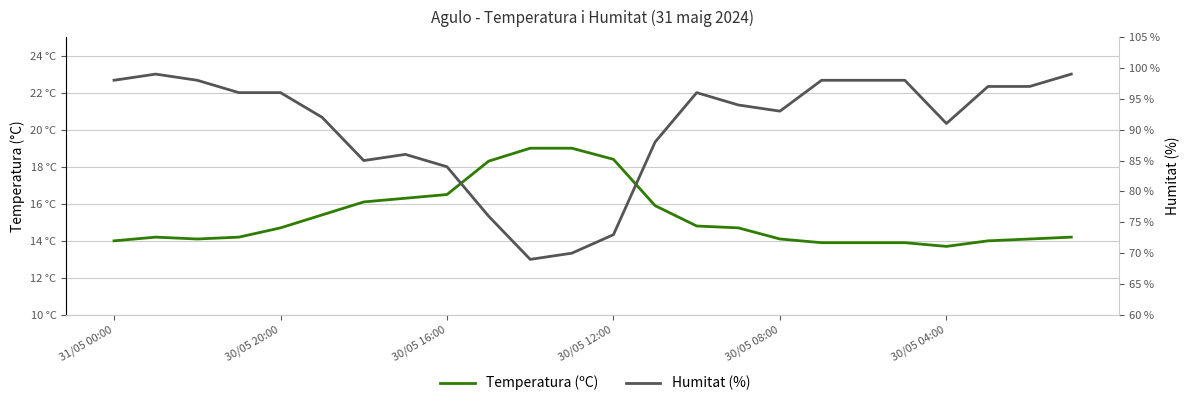

What is the sum of all Humitat (%) values?

2171.0